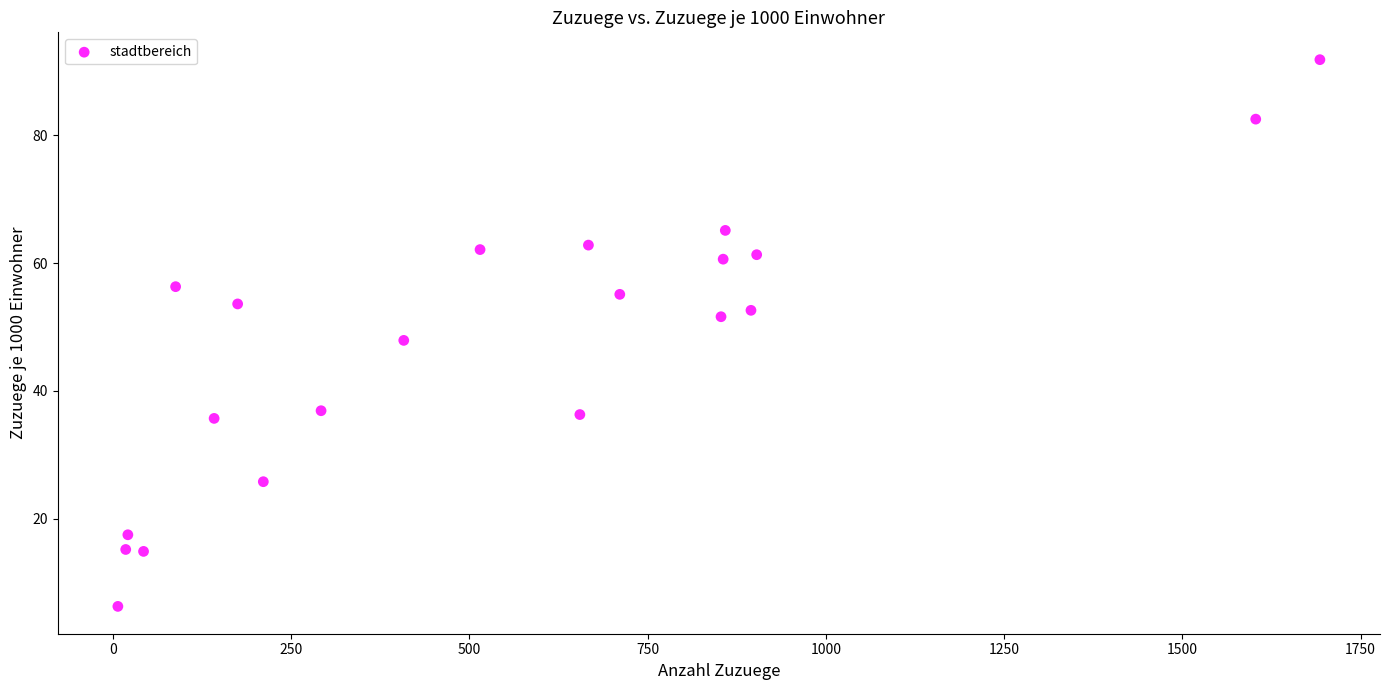

What Y value in the scatter plot is closest to 49?

47.9